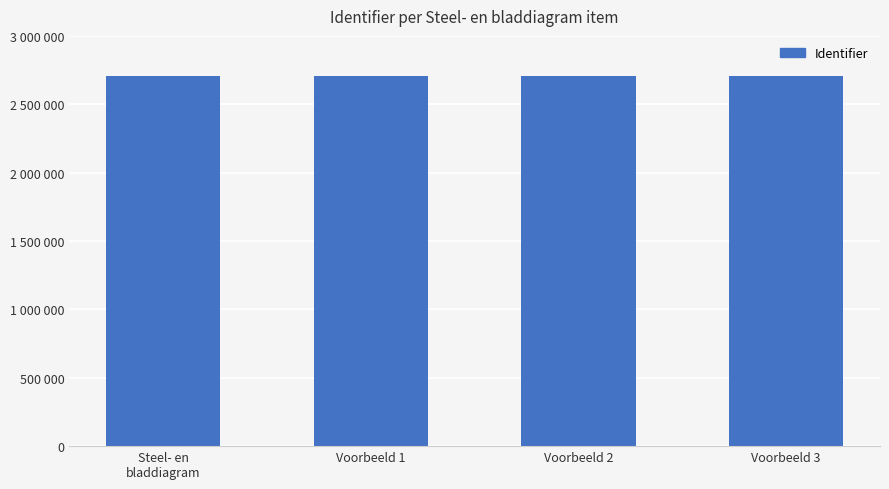

Are the bars horizontal?

No